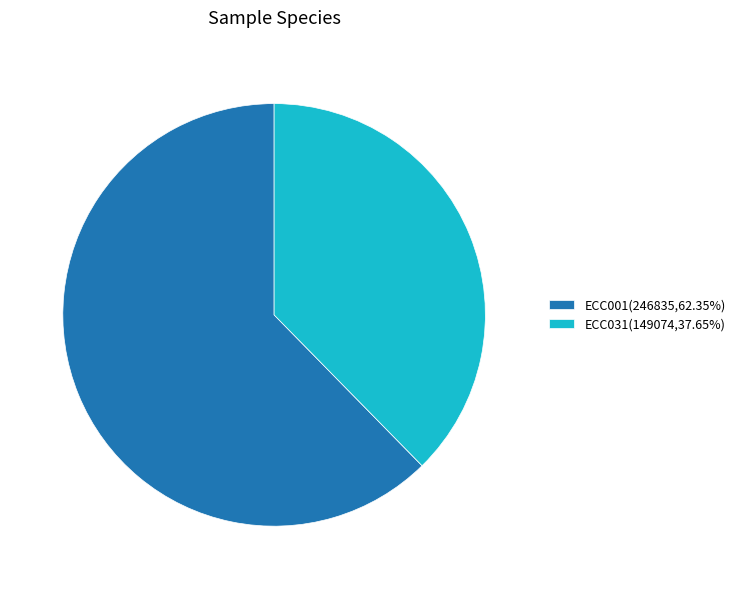

Combined, do ECC031(149074,37.65%) and ECC001(246835,62.35%) account for over 50%?

Yes